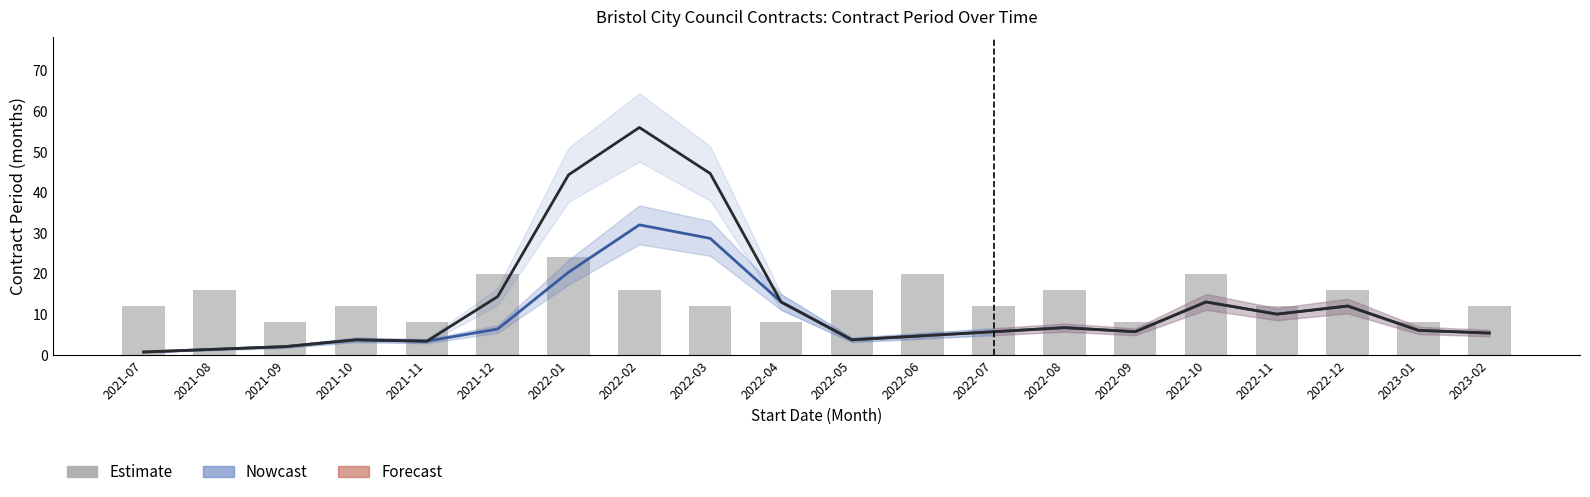

How many values in the Initial contract period (months) series exceed 6?

9